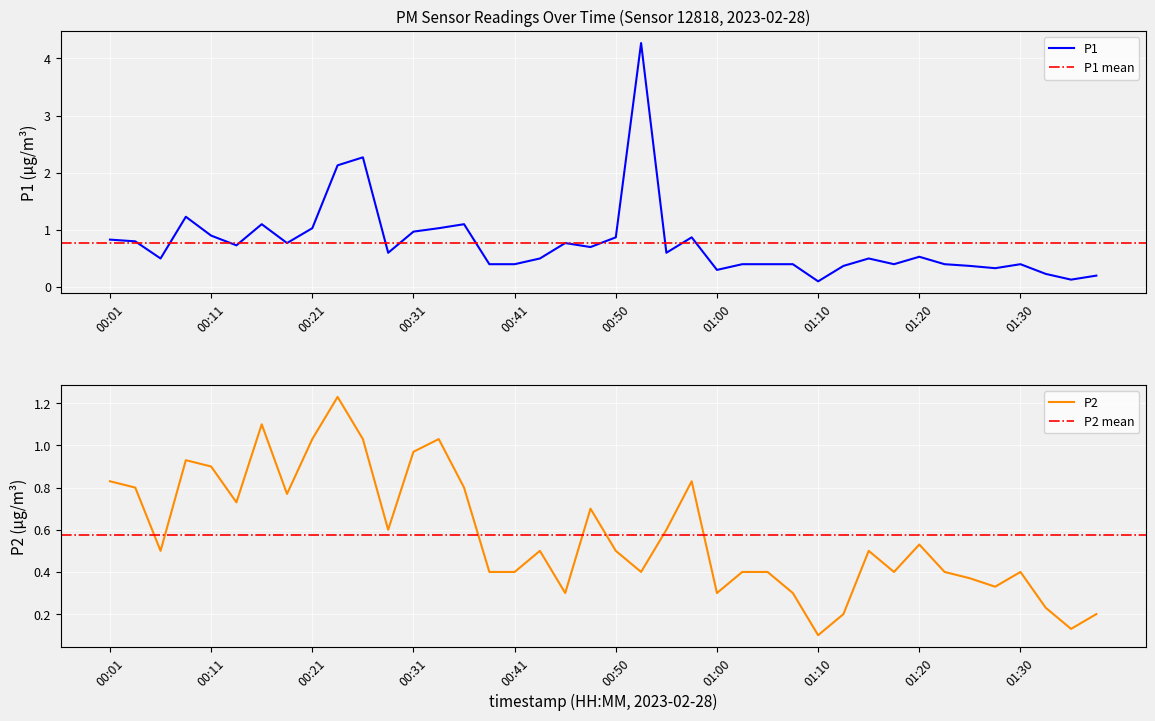

Where is the first local maximum for P1?

00:08